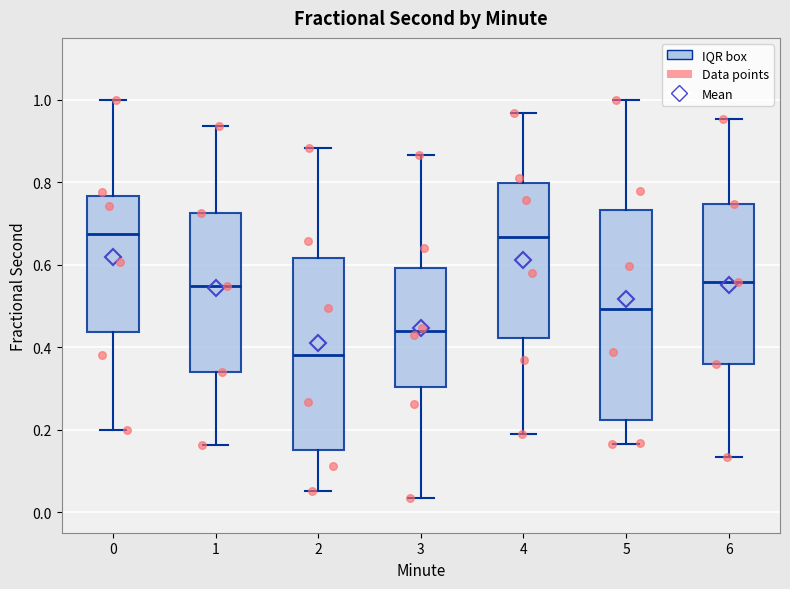

Reading left to right, read every box against the y-axis: the position of its median line, the range the box covers, and the ends of its whiskers. The values are not printed on the chart, so give them approximately, as read against the axis.

0: median 0.68, box 0.44 to 0.76, whiskers 0.20 to 1.00
1: median 0.54, box 0.34 to 0.72, whiskers 0.16 to 0.94
2: median 0.38, box 0.16 to 0.62, whiskers 0.06 to 0.88
3: median 0.44, box 0.30 to 0.60, whiskers 0.04 to 0.86
4: median 0.66, box 0.42 to 0.80, whiskers 0.18 to 0.96
5: median 0.50, box 0.22 to 0.74, whiskers 0.16 to 1.00
6: median 0.56, box 0.36 to 0.74, whiskers 0.14 to 0.96